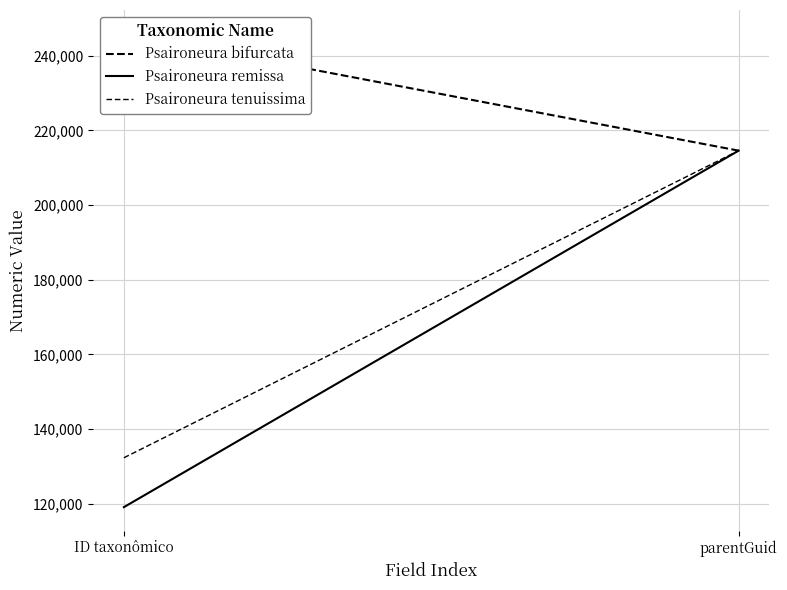

What is the highest value of the Psaironeura bifurcata series?

245887